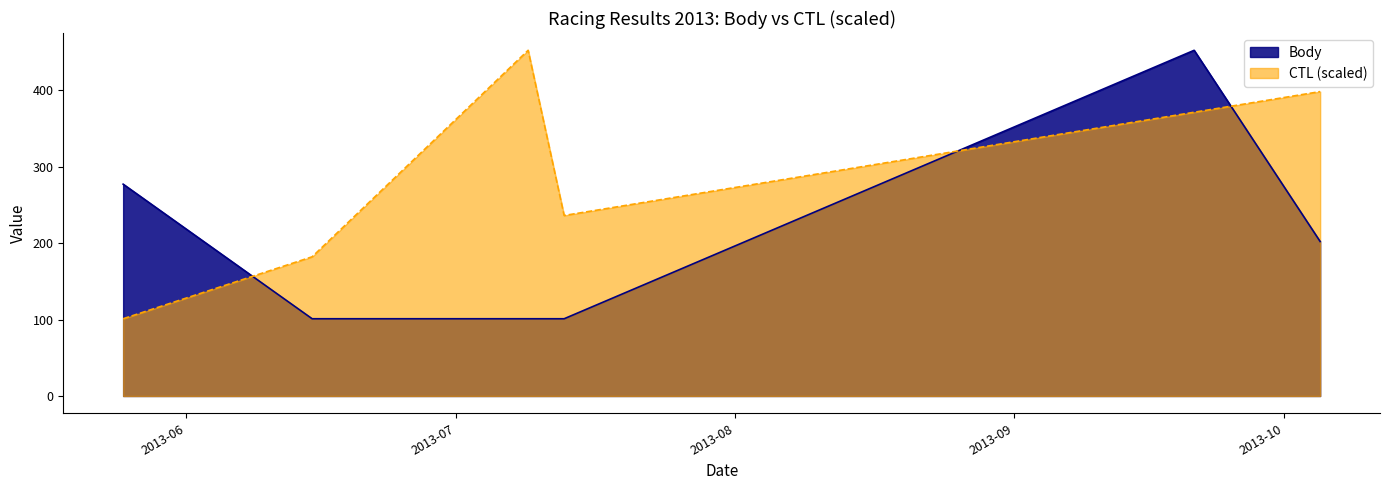

At which label does CTL first exceed 371?

2013-07-09